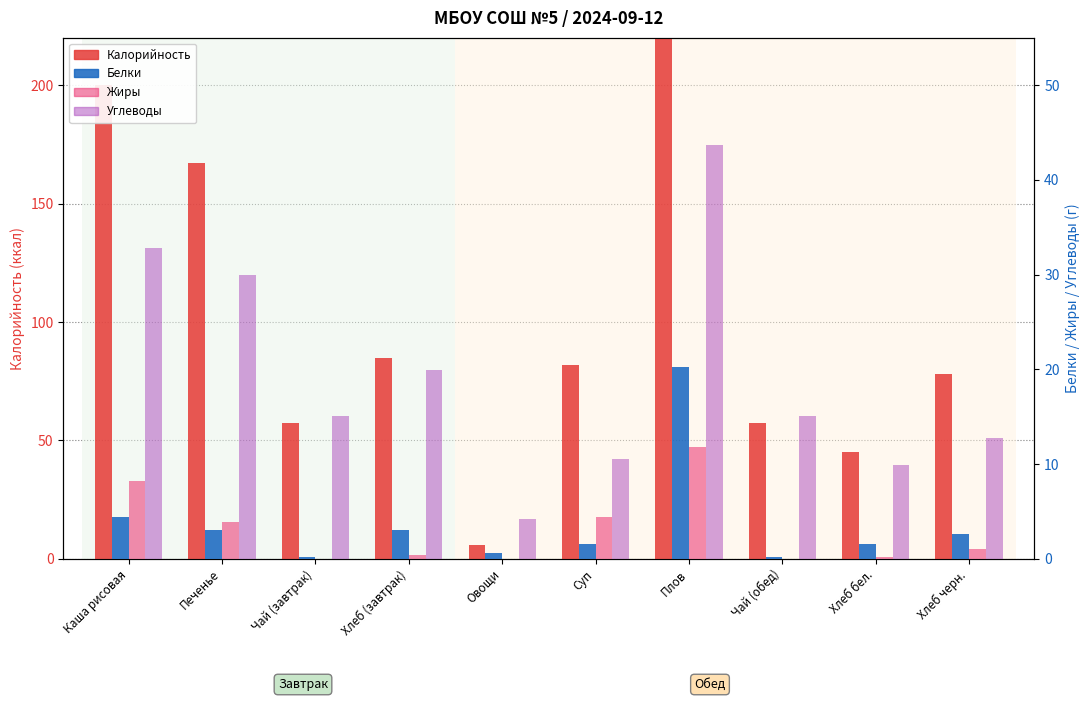

Rank the series at Плов from highest to lowest value.

Калорийность, Углеводы, Белки, Жиры